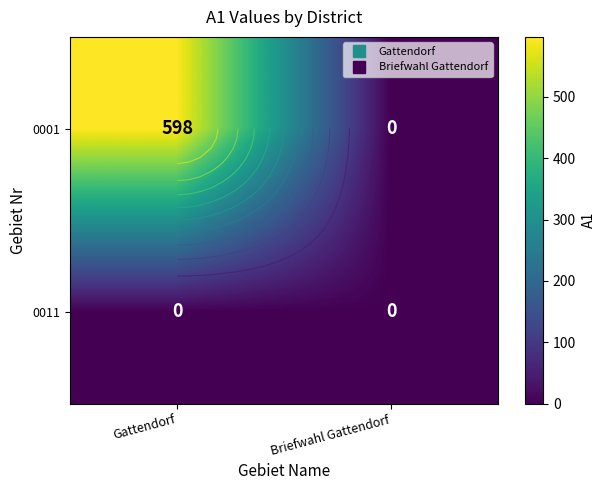

How many distinct data groups are displayed?

2